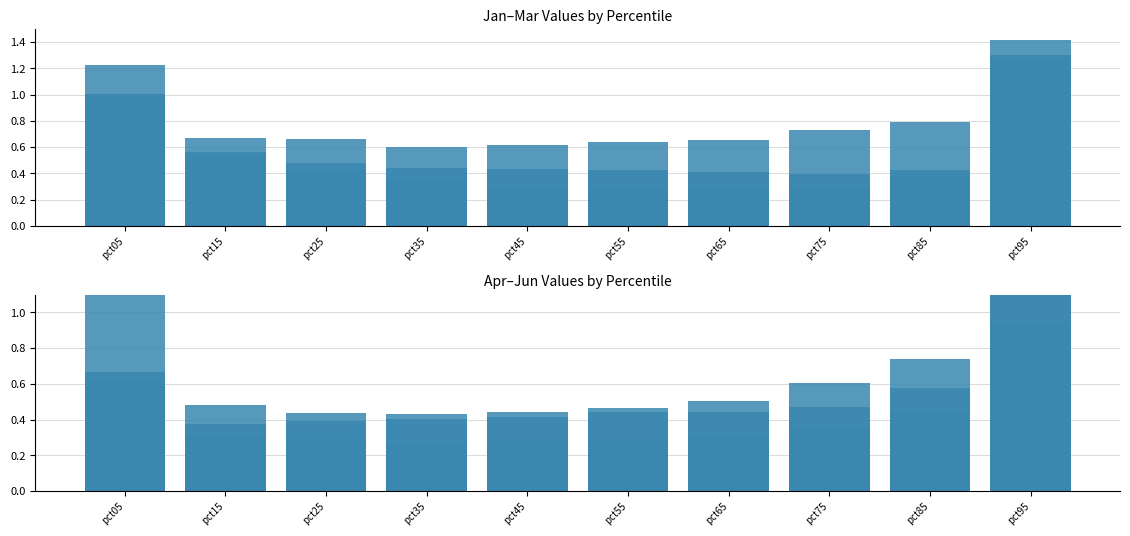

True or false: Feb has a value of 0.5 at pct15.

False